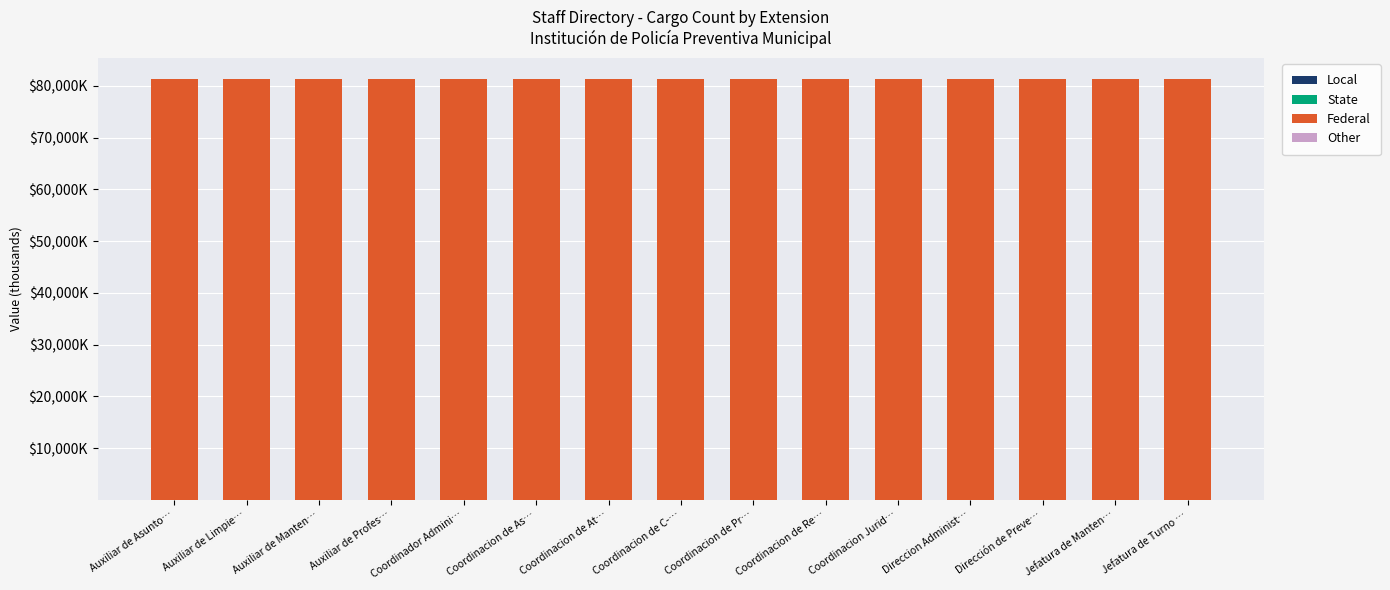

Does the chart contain stacked bars?

Yes